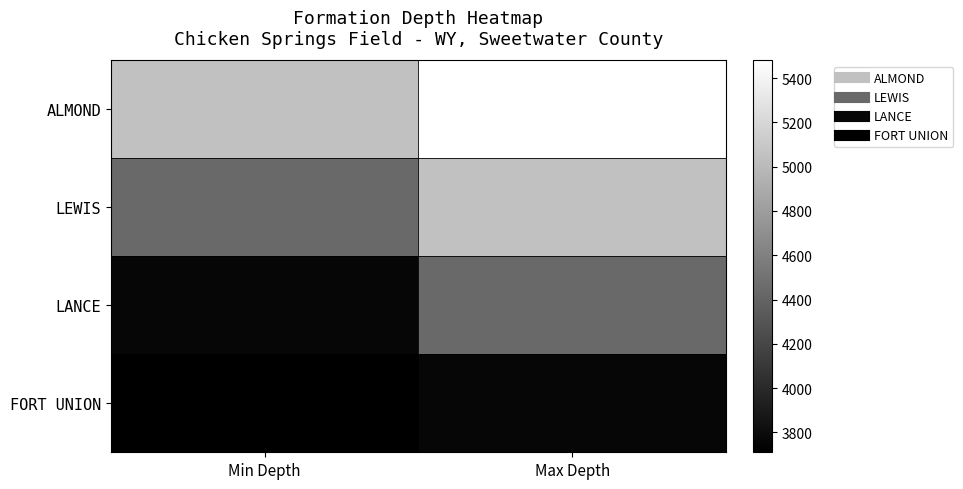

Reading left to right, transcribe all the data shown in this chart.

ALMOND: Min Depth=5046	Max Depth=5480
LEWIS: Min Depth=4438	Max Depth=5046
LANCE: Min Depth=3754	Max Depth=4438
FORT UNION: Min Depth=3710	Max Depth=3754